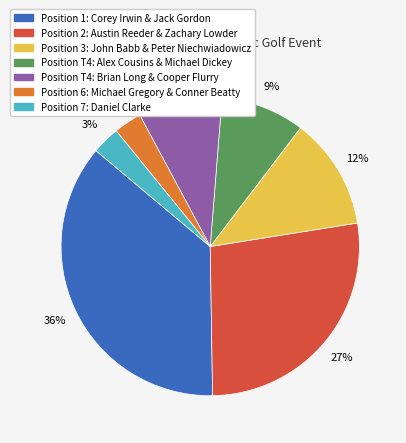

To the nearest percent, what is the difference between the largest and smallest slice percentages?

33%